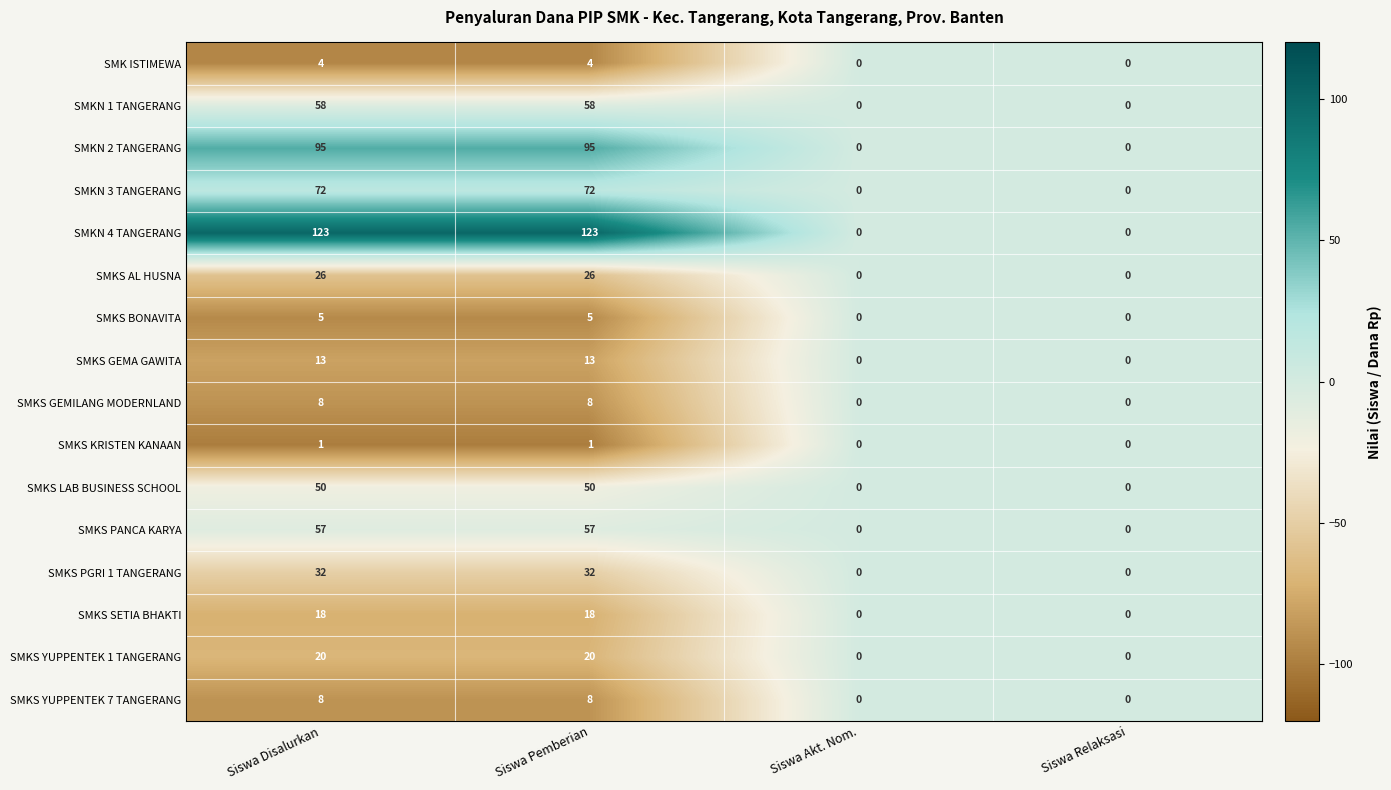

How many SMKS LAB BUSINESS SCHOOL values are between 0 and 50?

4